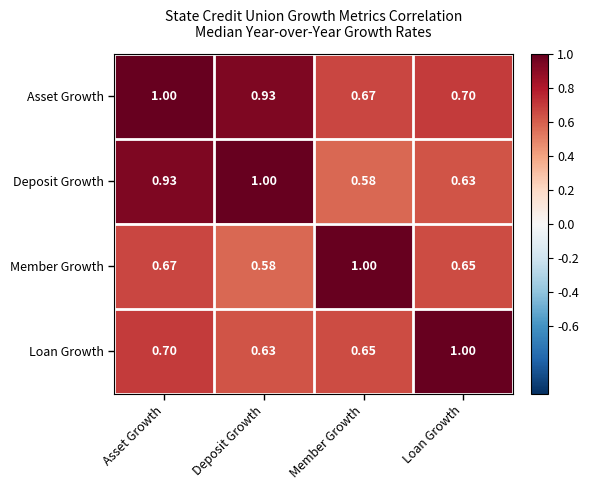

At which label is Loan Growth closest to 0?

Deposit Growth